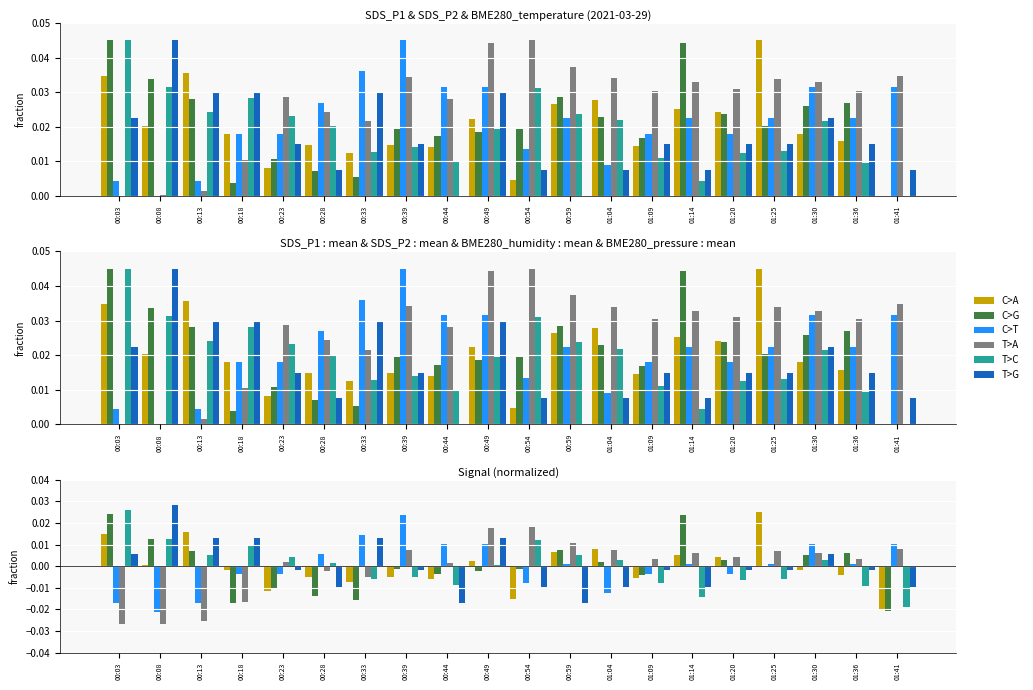

The value of T>C at 00:54 is 0.0. True or false?

False